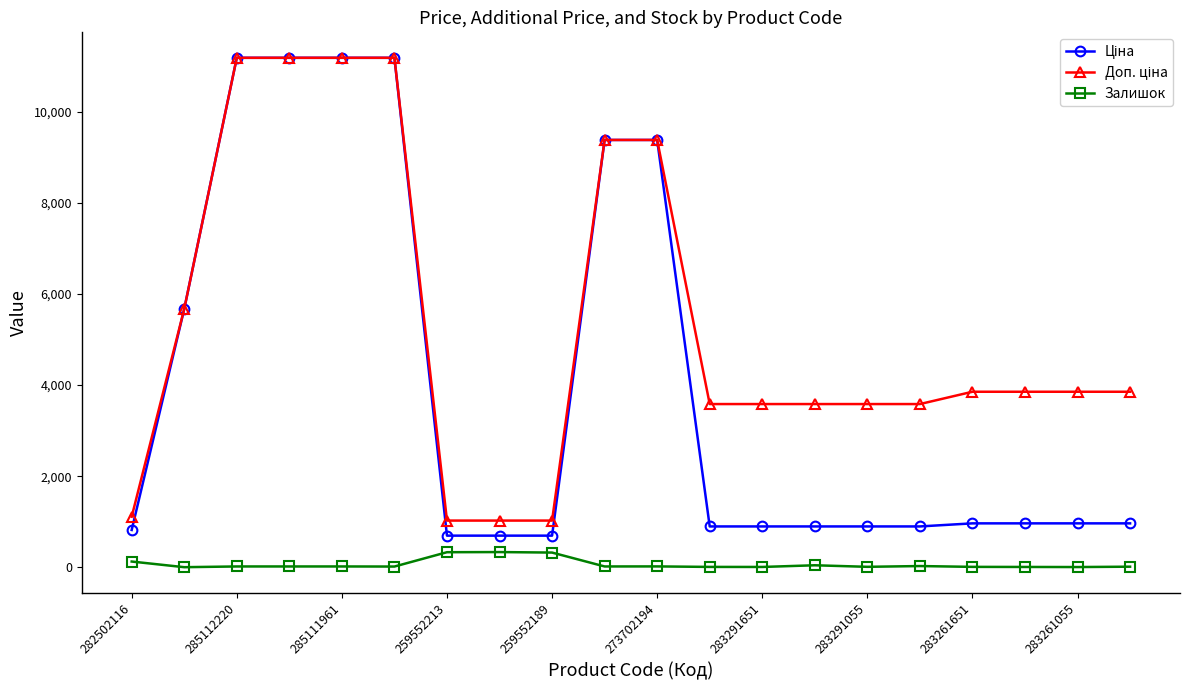

At how many categories does at least one series exceed 5119?

7